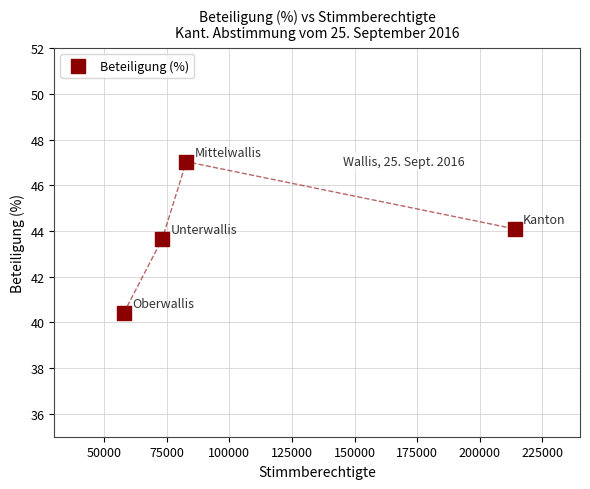

What Y value in the scatter plot is closest to 43?

43.7